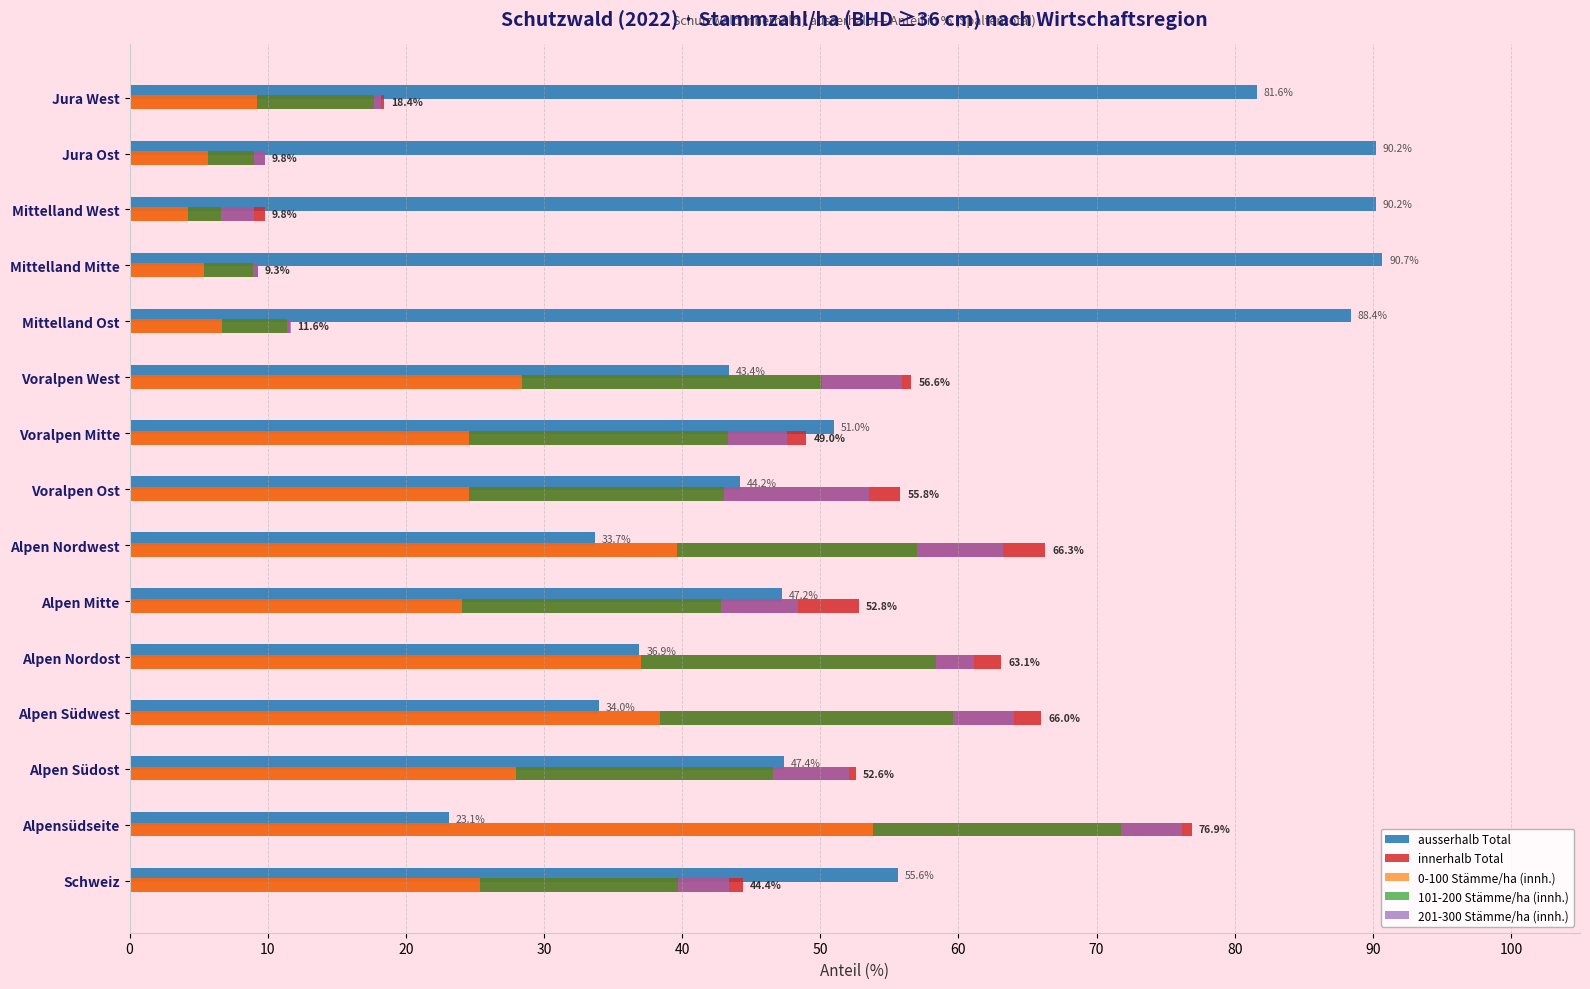

Which series has the largest total across all categories?

ausserhalb Total